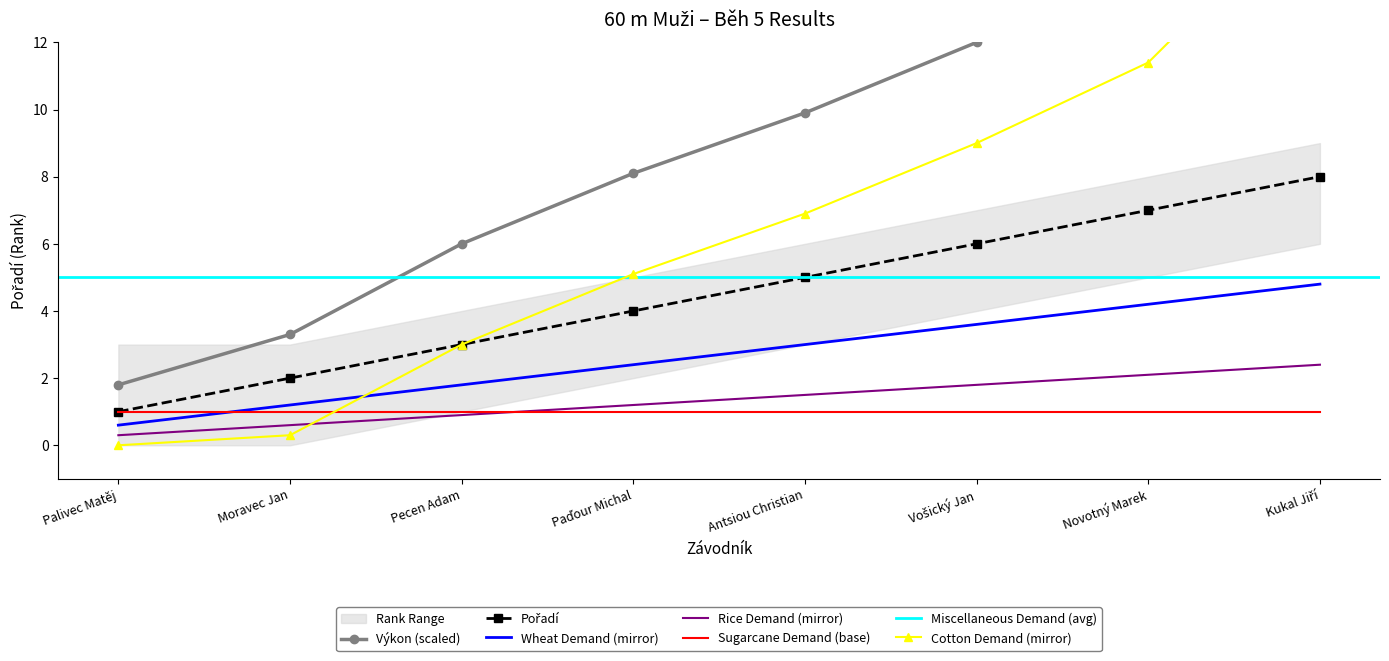

What is the highest value of the Rice Demand (mirror) series?

2.4